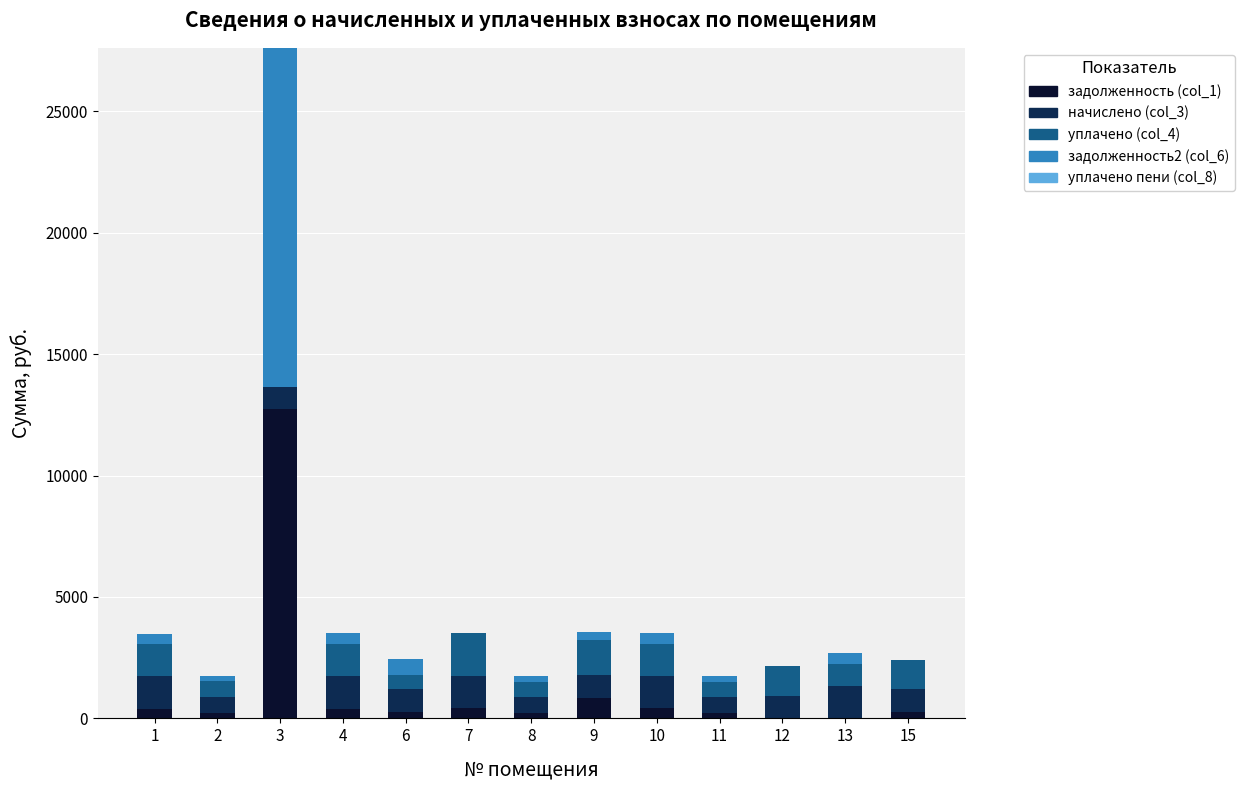

What is the sum of the задолженность (col_1) values at 10 and 8?

609.4